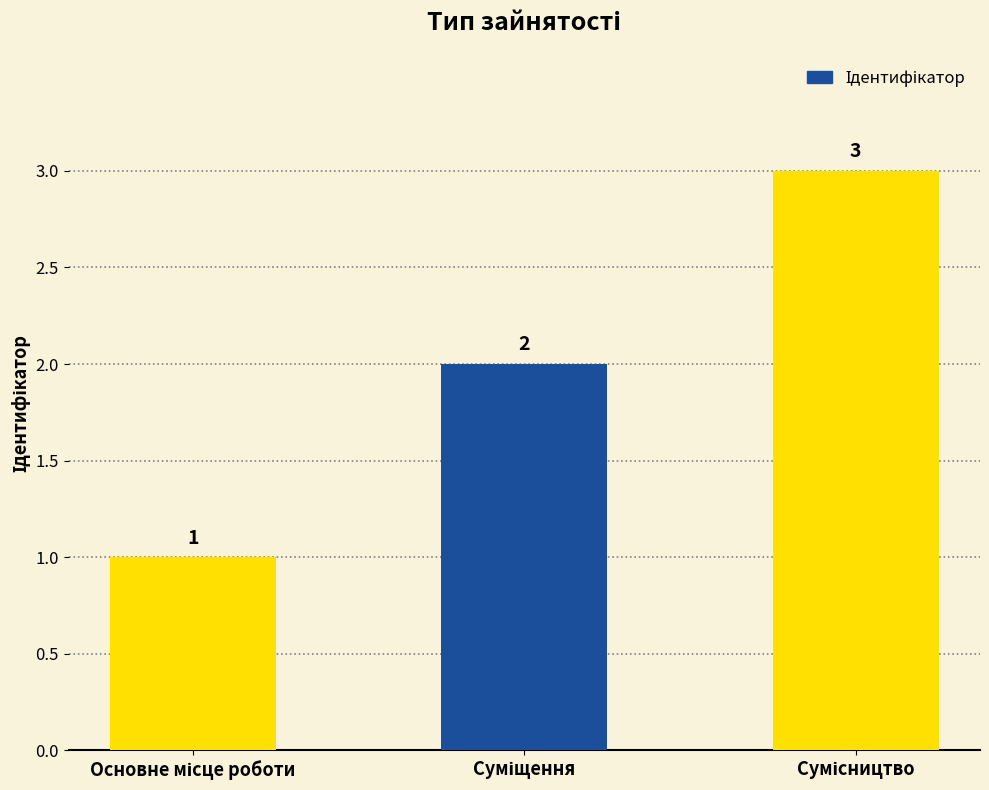

What is the sum of all values?

6